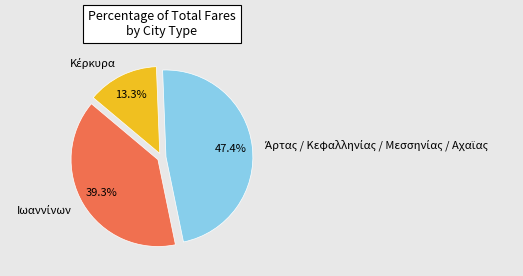

Is there any slice that represents more than half of the pie?

No